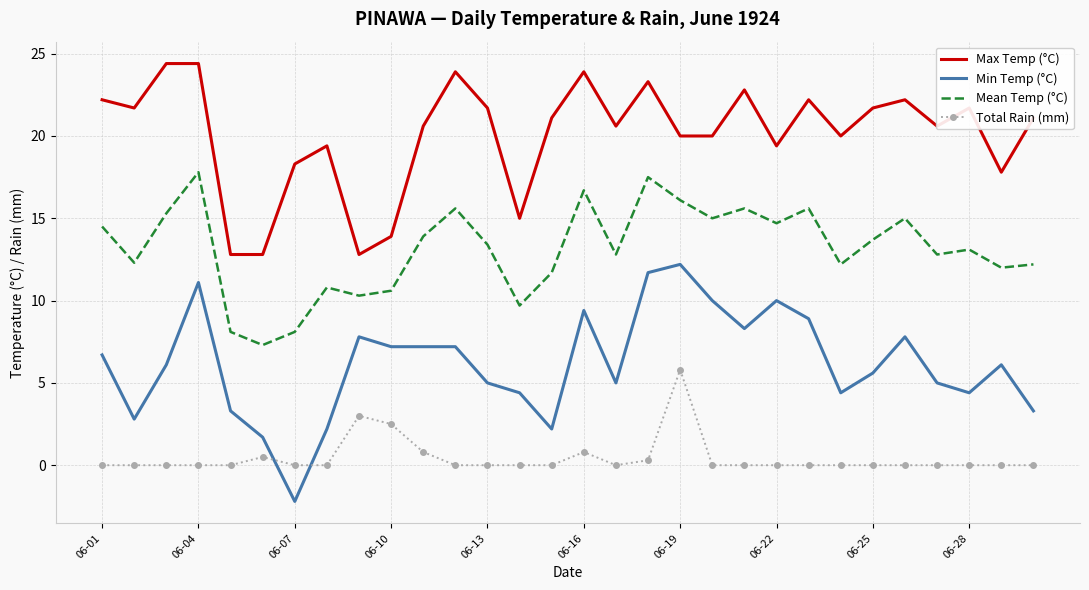

After their last crossing, which series has the higher values: Total Rain (mm) or Min Temp (°C)?

Min Temp (°C)